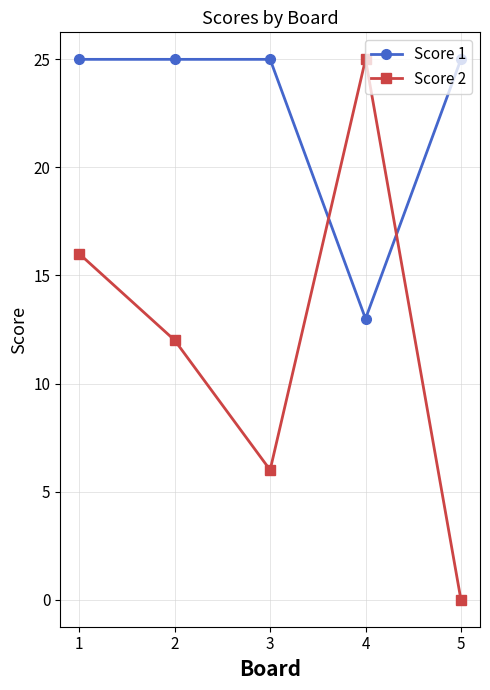

The Score 2 series shows 25 at 1. True or false?

False